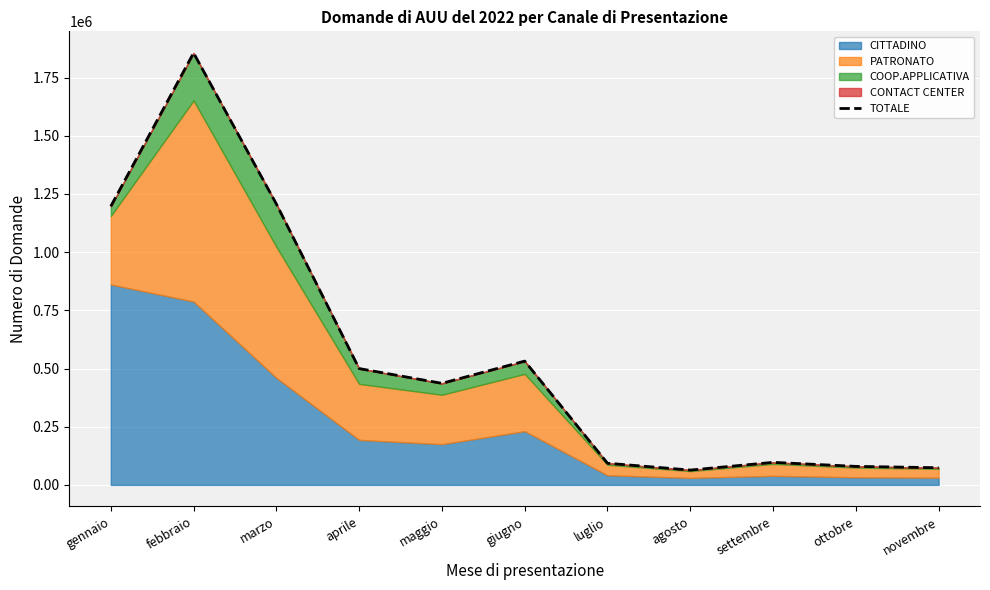

What is the minimum value shown in the chart?

63586